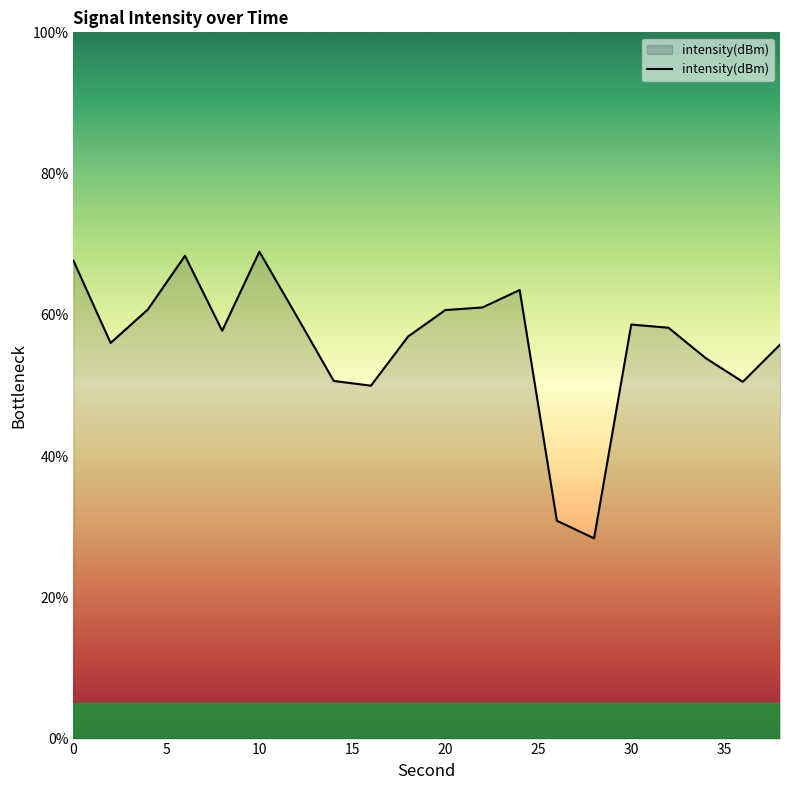

Does the chart display data point markers on the line(s)?

No